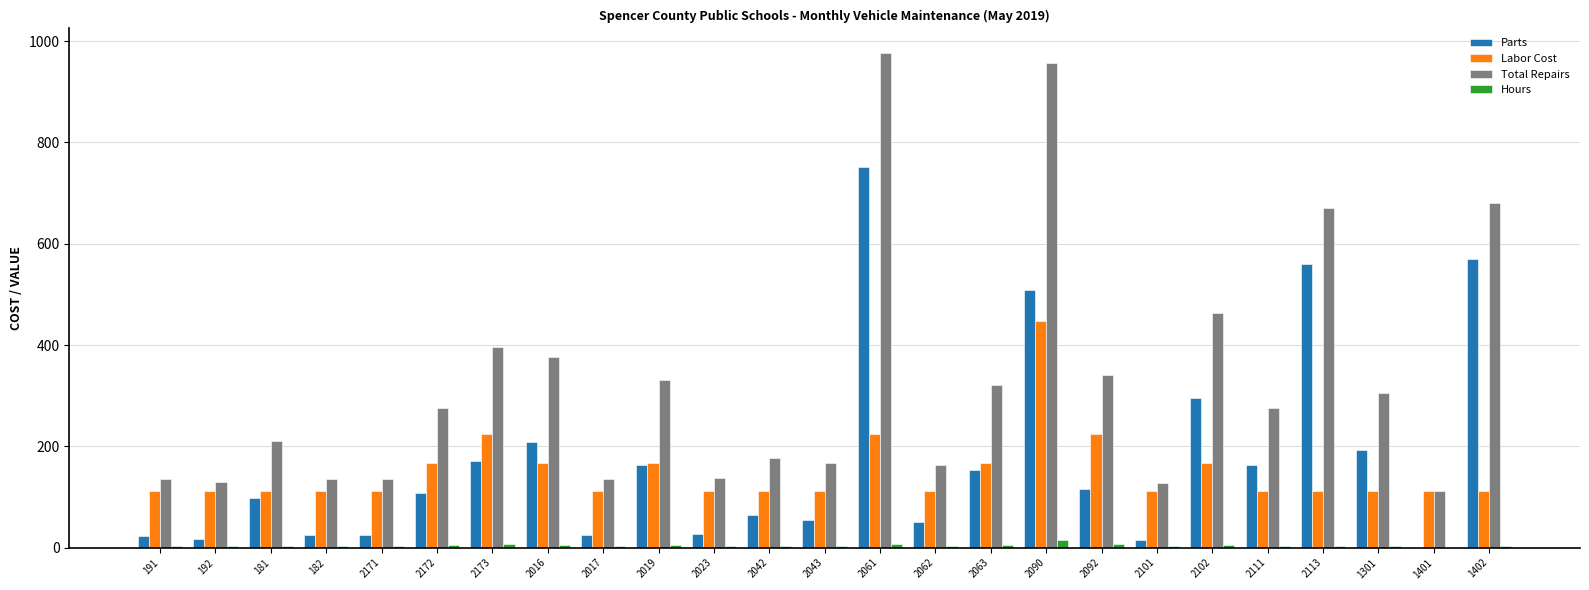

Is the value of Total Repairs at 2017 greater than the value of Labor Cost at 192?

Yes